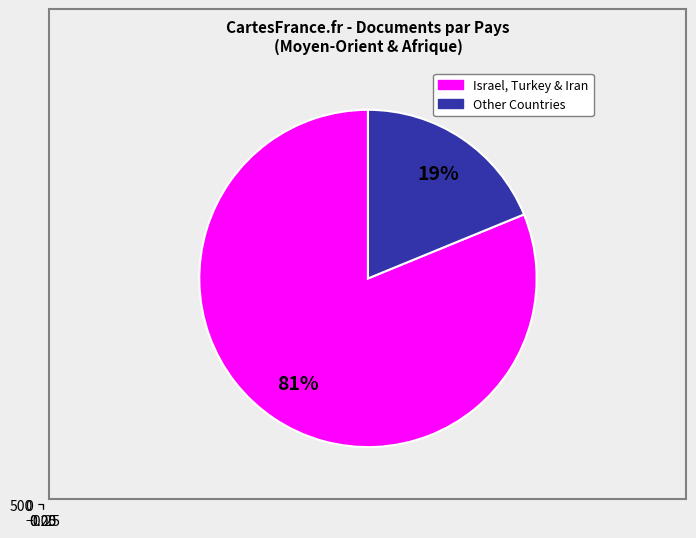

The Bahrain slice represents 0% of the pie. True or false?

True